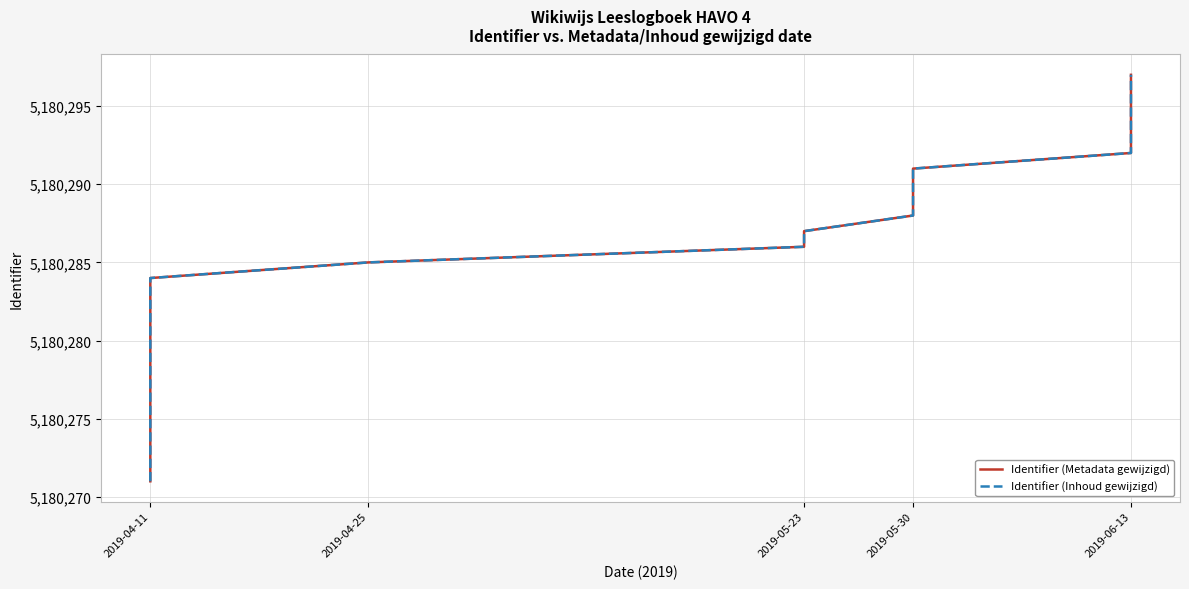

How many data points in Identifier (Inhoud gewijzigd) are less than 5180287?

10